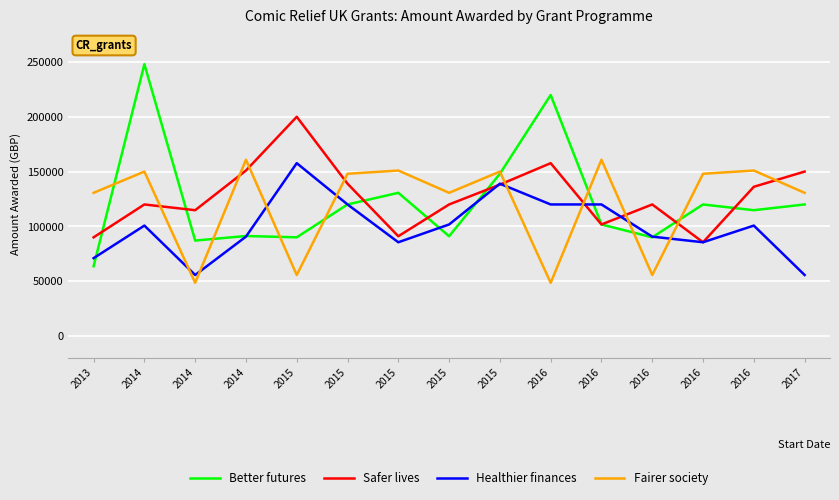

True or false: Healthier finances has a value of 120000 at 2016.

True